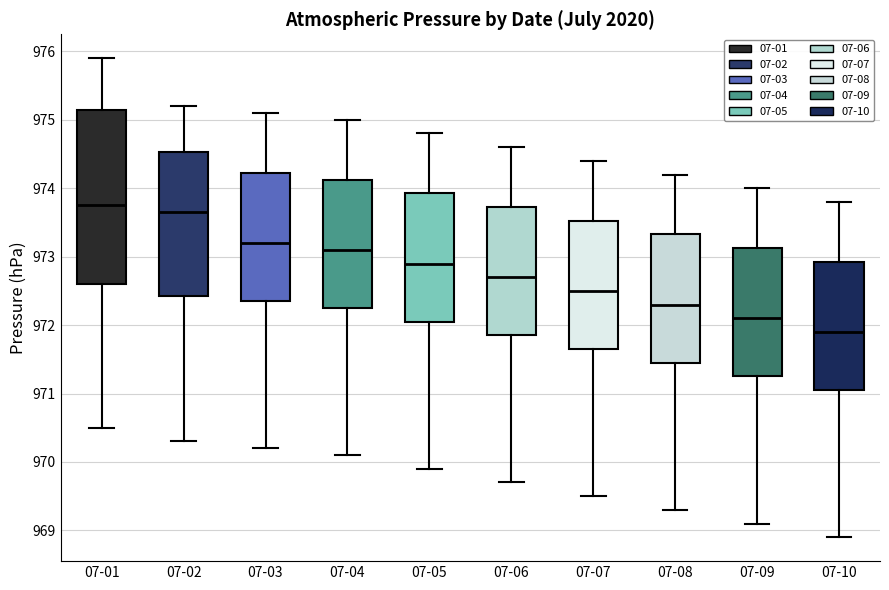

Which box has the lowest median line?

07-10